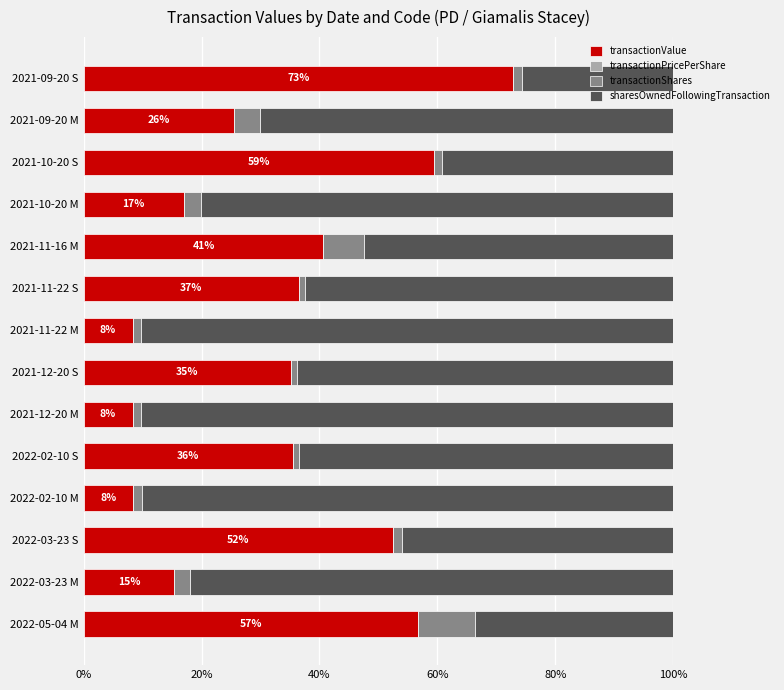

The value of transactionValue at 2021-11-22 M is 8.3. True or false?

True